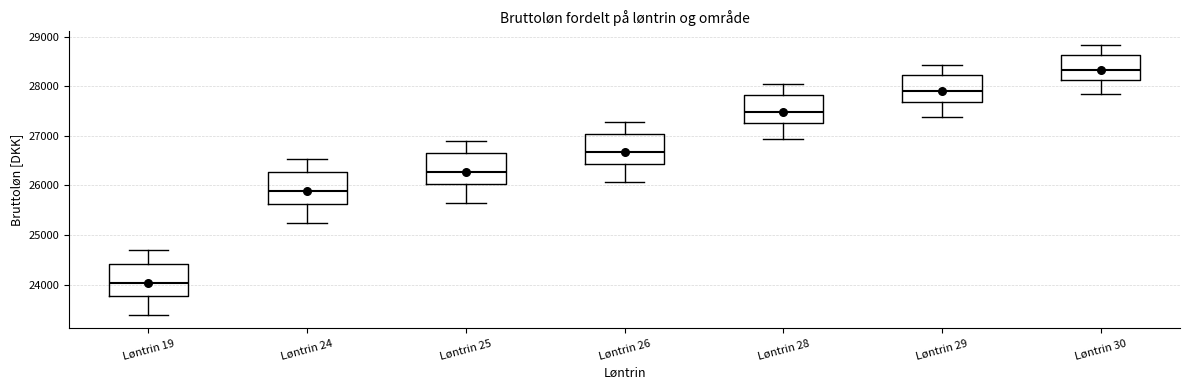

Reading left to right, transcribe this box plot: for each box, give where its median line is, the range the box spans, and where its two whiskers end, as read against the y-axis. The values are not printed on the chart, so give them approximately, as read against the axis.

Løntrin 19: median 24000, box 23800 to 24400, whiskers 23400 to 24700
Løntrin 24: median 25900, box 25600 to 26300, whiskers 25200 to 26500
Løntrin 25: median 26300, box 26000 to 26600, whiskers 25700 to 26900
Løntrin 26: median 26700, box 26400 to 27000, whiskers 26100 to 27300
Løntrin 28: median 27500, box 27300 to 27800, whiskers 26900 to 28000
Løntrin 29: median 27900, box 27700 to 28200, whiskers 27400 to 28400
Løntrin 30: median 28300, box 28100 to 28600, whiskers 27800 to 28800